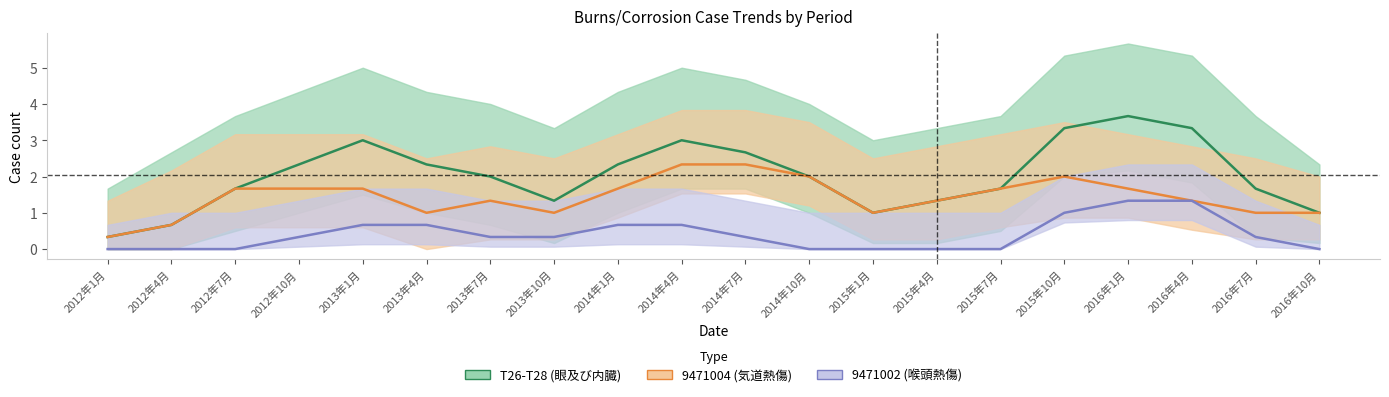

What are all the series names shown in the legend?

T26-T28 (眼及び内臓), 9471004 (気道熱傷), 9471002 (喉頭熱傷)